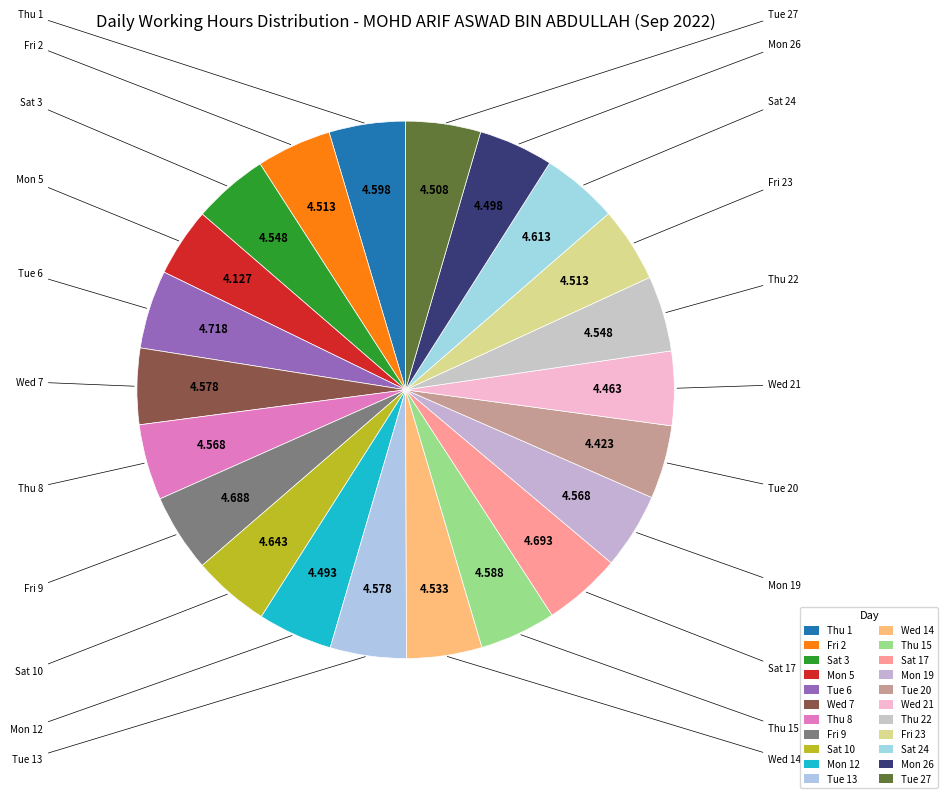

Which slice is the smallest?

Mon 5